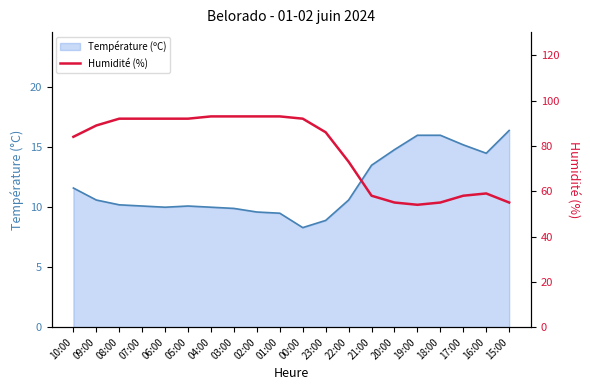

Does the chart have visible grid lines?

No